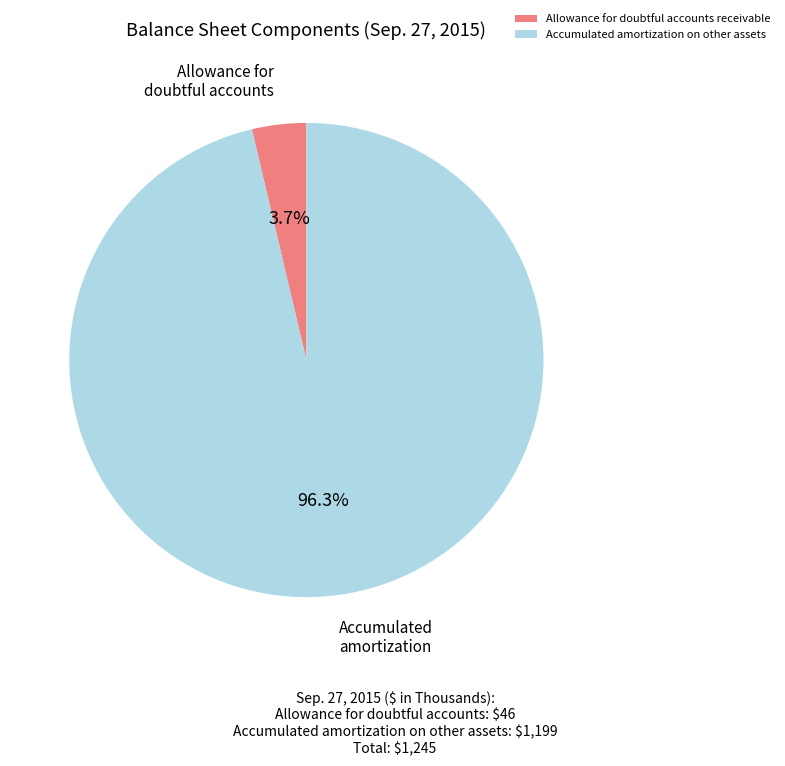

Is the sum of Accumulated amortization on other assets and Allowance for doubtful accounts receivable greater than half?

Yes